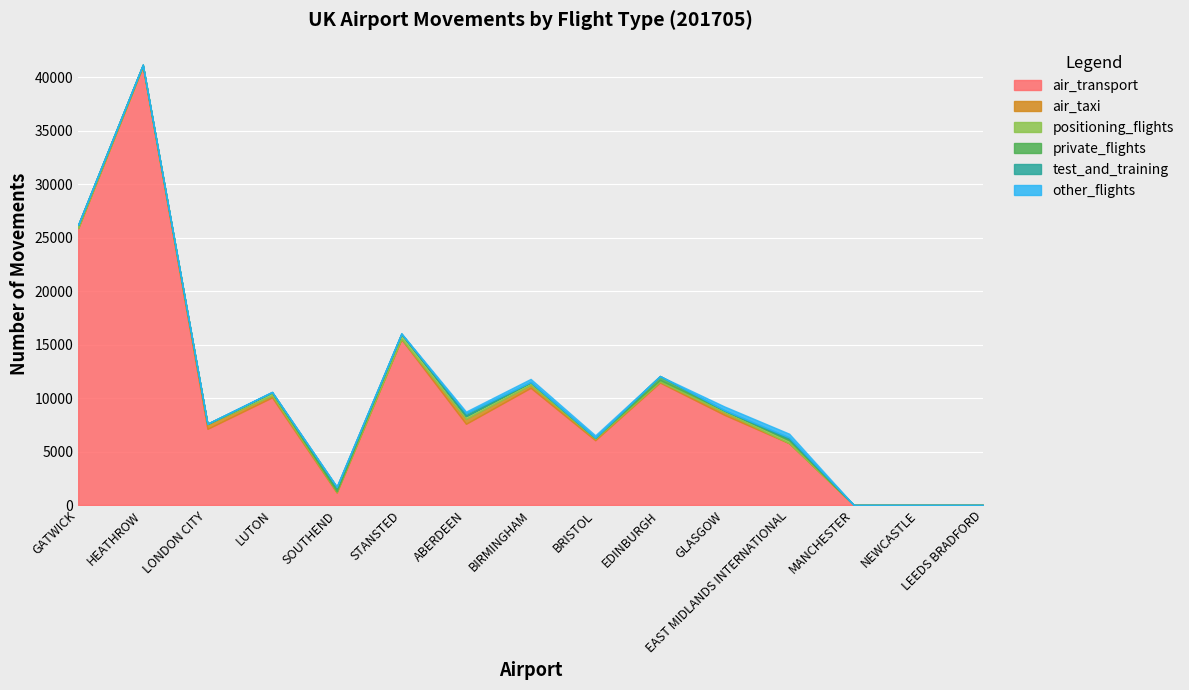

At which label does positioning_flights reach its minimum?

MANCHESTER